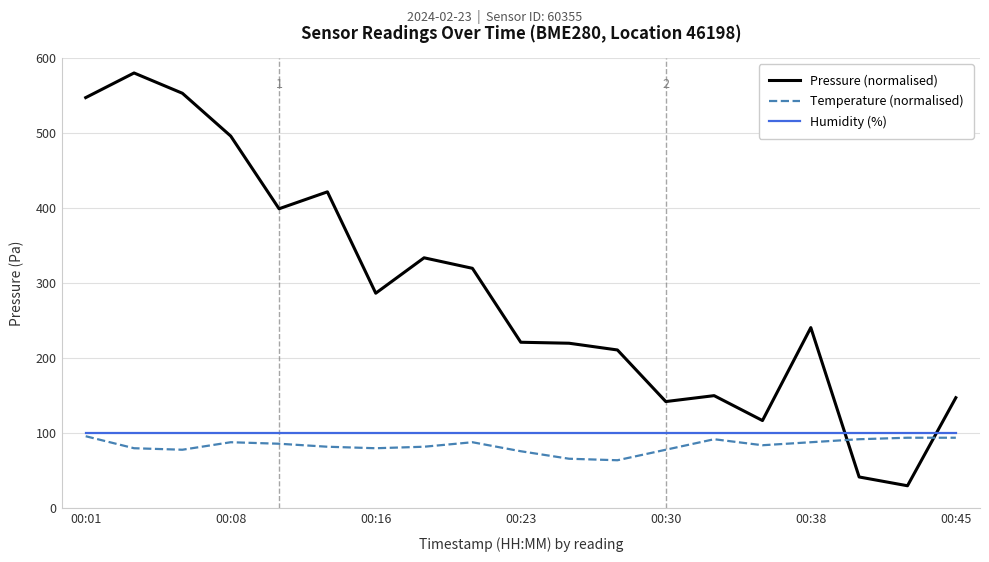

What is the lowest value of the Temperature (normalised) series?

64.0